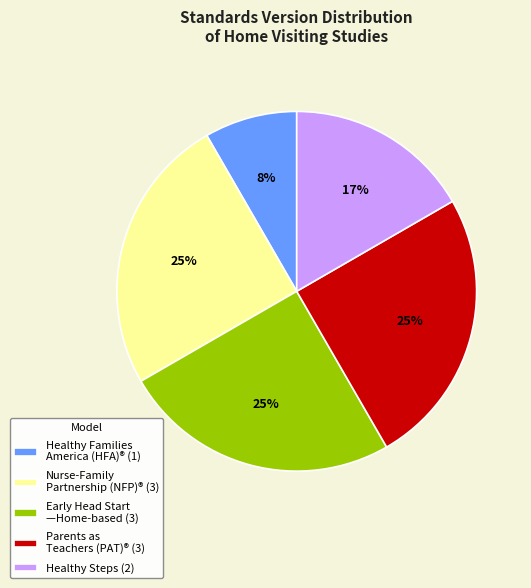

The Healthy Families America (HFA)® (1) slice represents 1% of the pie. True or false?

False